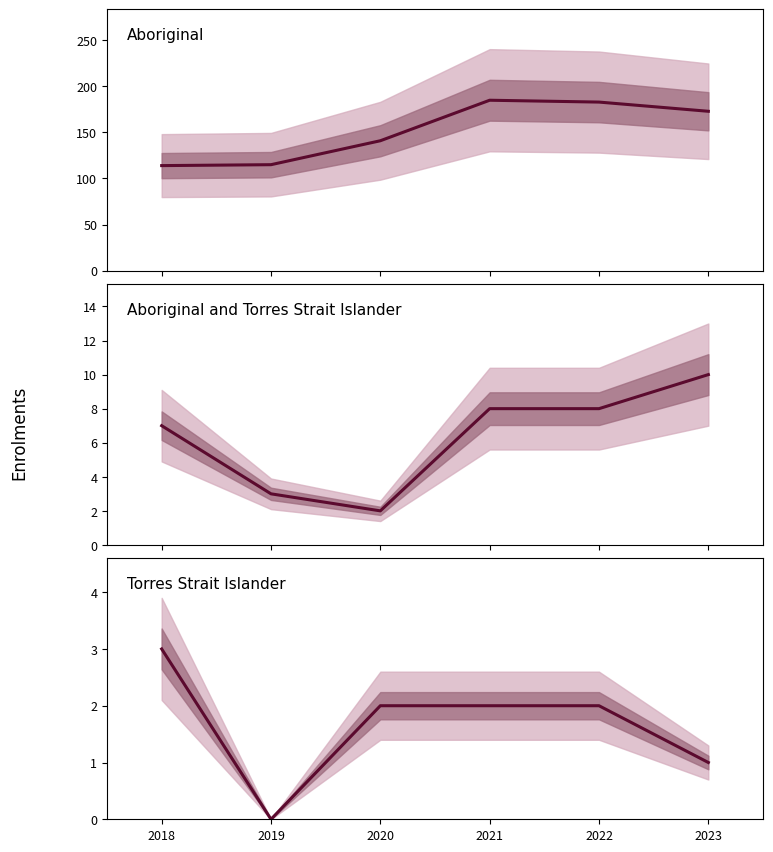

True or false: Torres Strait Islander and Aboriginal cross at least once.

False